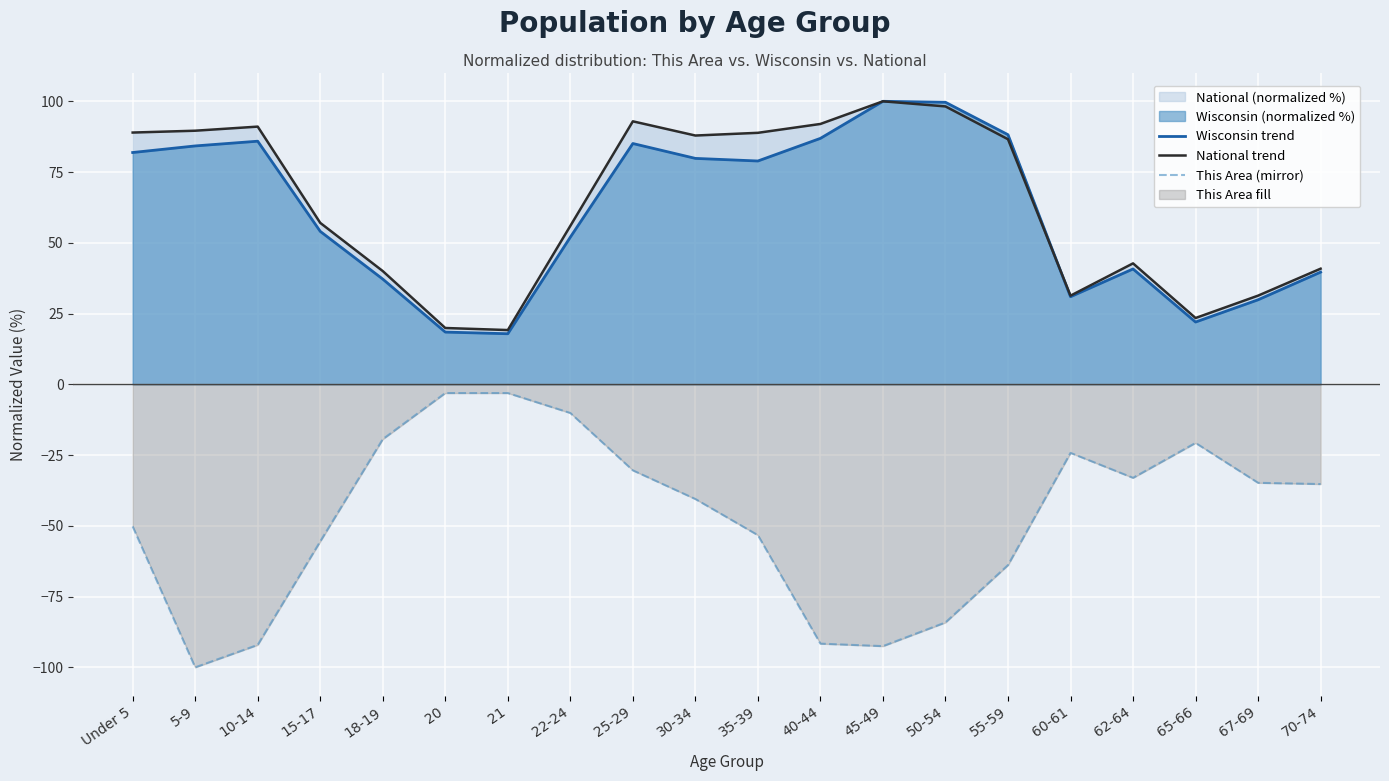

In This Area (mirror), how many points are lower than both neighbors (excluding endpoints)?

3